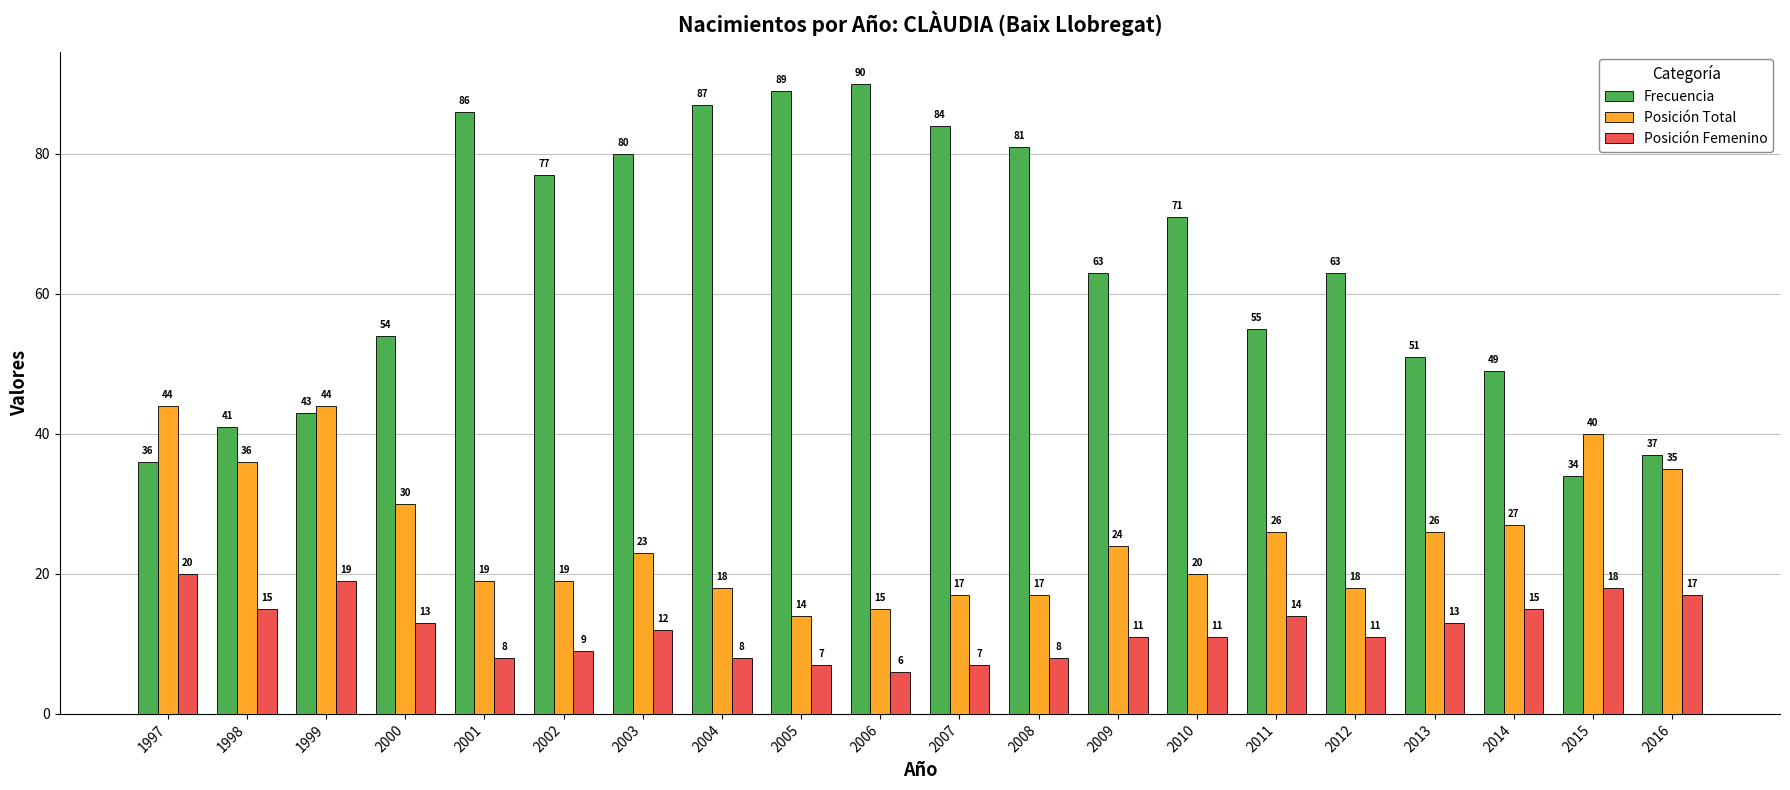

The Posición Femenino series shows 17 at 2003. True or false?

False